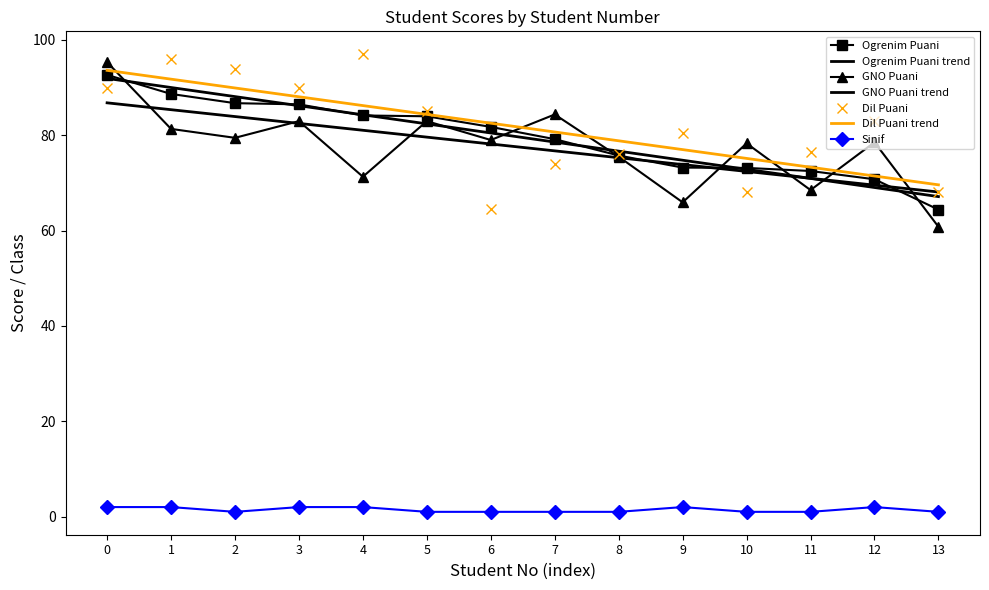

Where does the Dil Puani series first go above 83?

0